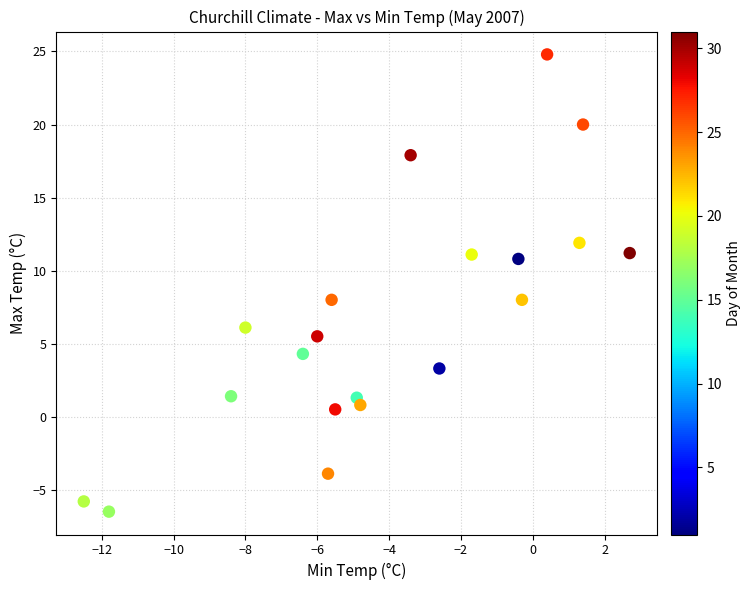

What is the range of Y values (max minus min)?

31.3